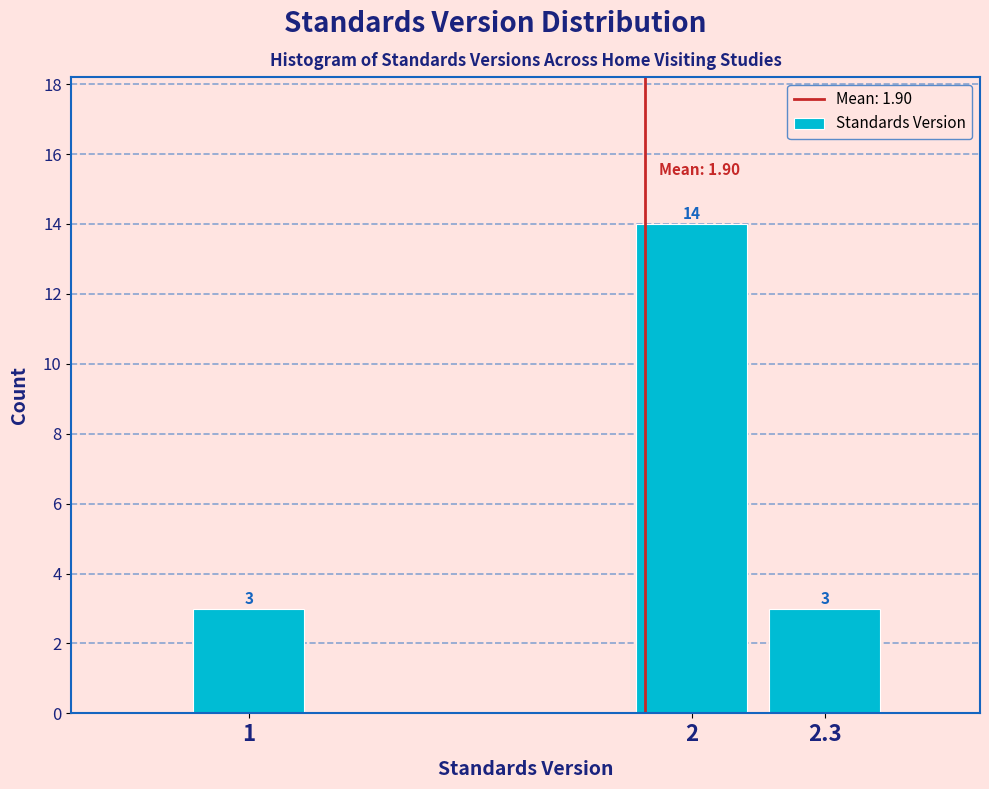

Reading right to left, transcribe all the data shown in this chart.

2.3=3	2=14	1=3